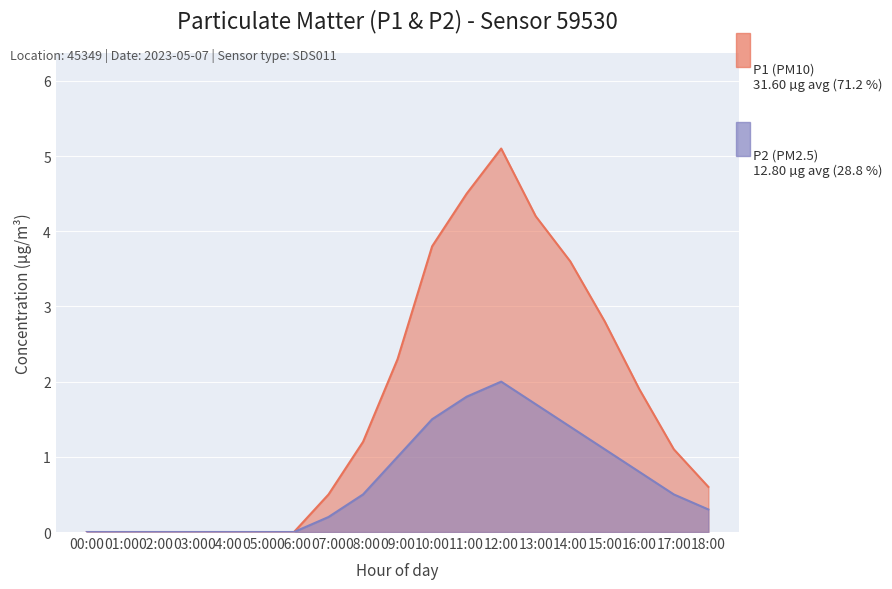

Reading right to left, list all the values displayed in this chart.

P1: 0.6	1.1	1.9	2.8	3.6	4.2	5.1	4.5	3.8	2.3	1.2	0.5	0.0	0.0	0.0	0.0	0.0	0.0	0.0
P2: 0.3	0.5	0.8	1.1	1.4	1.7	2.0	1.8	1.5	1.0	0.5	0.2	0.0	0.0	0.0	0.0	0.0	0.0	0.0